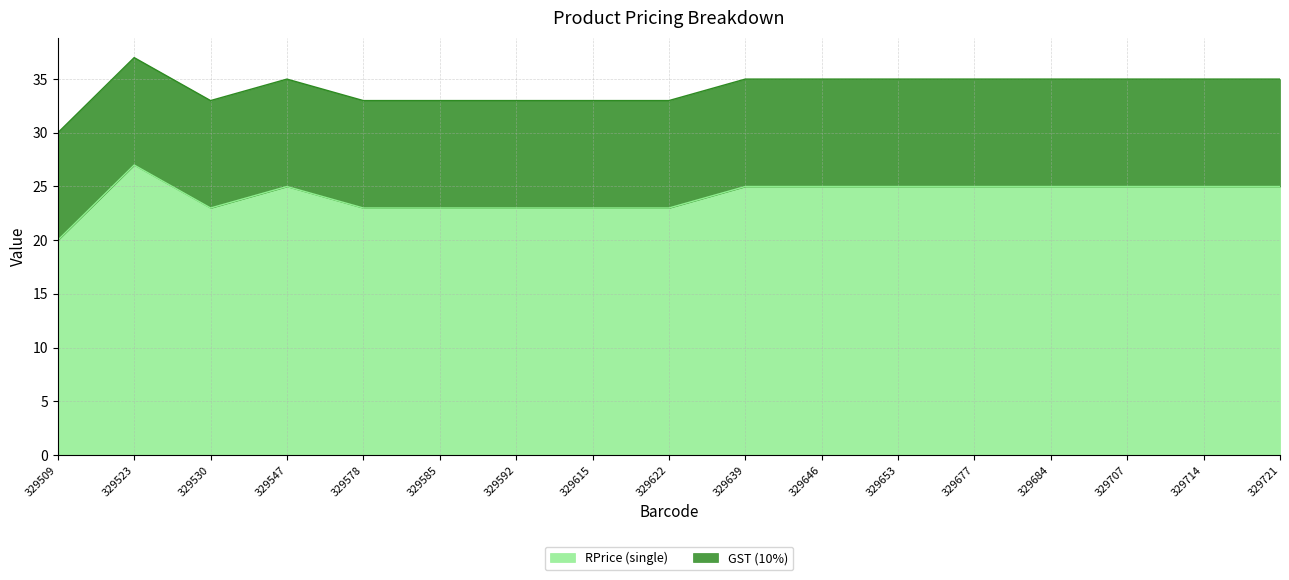

Is it true that RPrice (single) equals 35.8 at 329707?

False